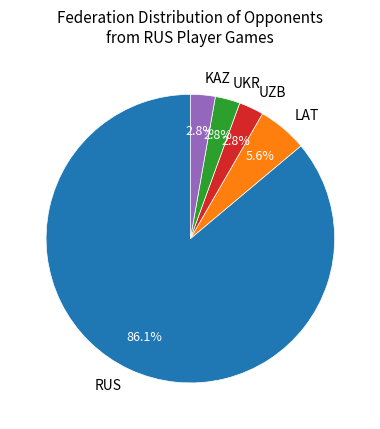

Approximately how many times larger is the value at LAT compared to UKR?

2.0